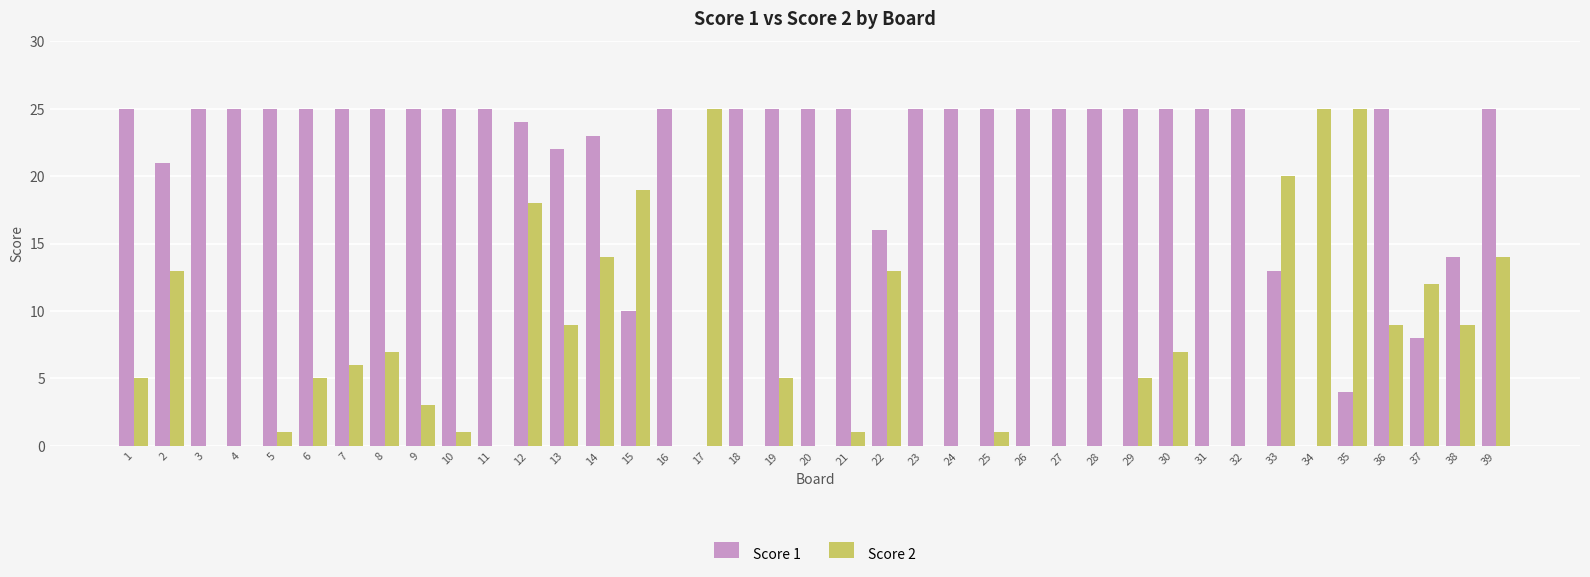

How many series are shown in this chart?

2